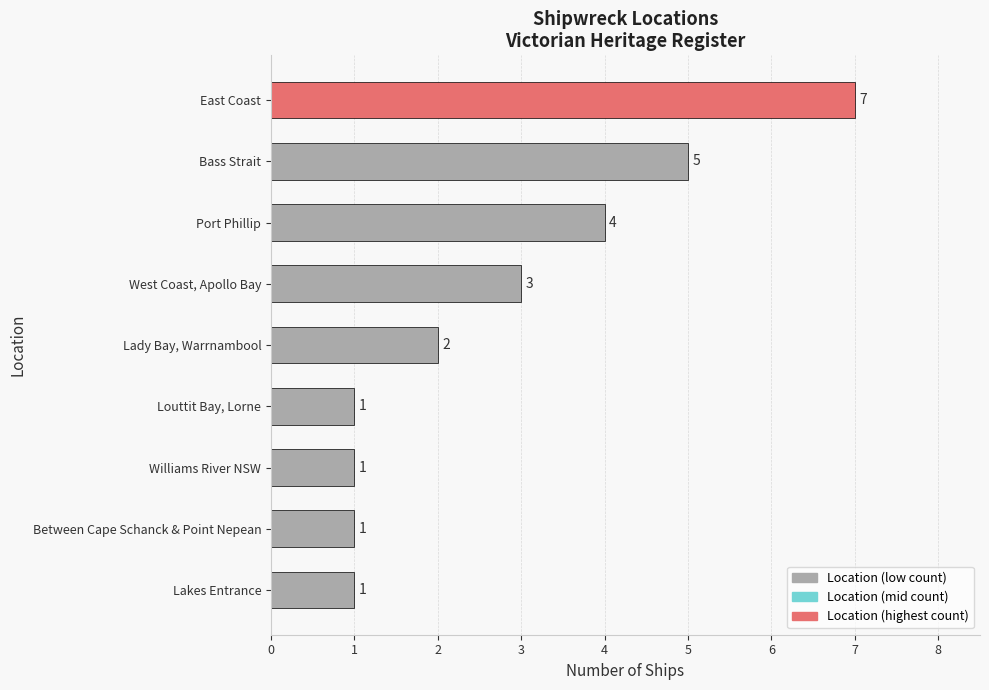

Reading bottom to top, transcribe all the data shown in this chart.

Lakes Entrance=1	Between Cape Schanck & Point Nepean=1	Williams River NSW=1	Louttit Bay, Lorne=1	Lady Bay, Warrnambool=2	West Coast, Apollo Bay=3	Port Phillip=4	Bass Strait=5	East Coast=7